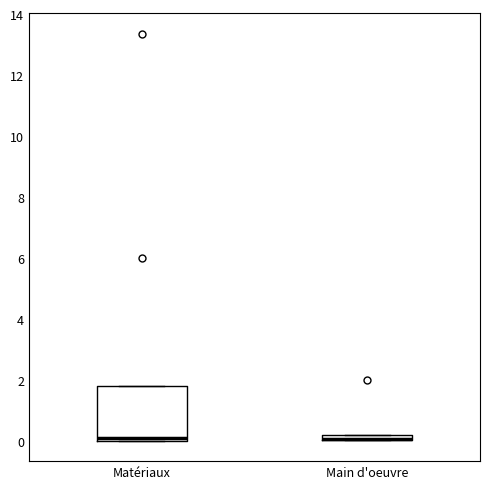

Where is the lower edge of the box for Main d'oeuvre on the y-axis? The values are not printed on the chart, so give them approximately, as read against the axis.

0.0